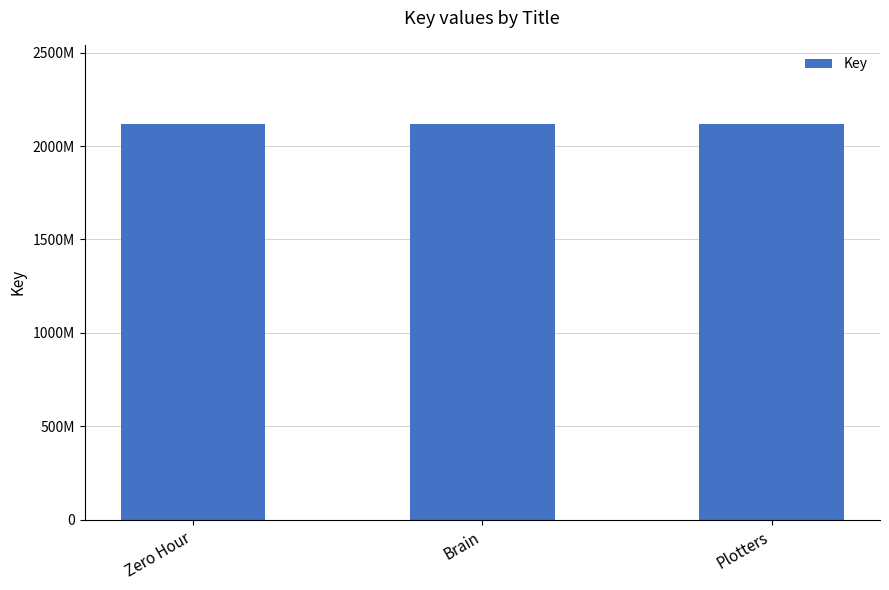

The value at Zero Hour is 2117909162. True or false?

True